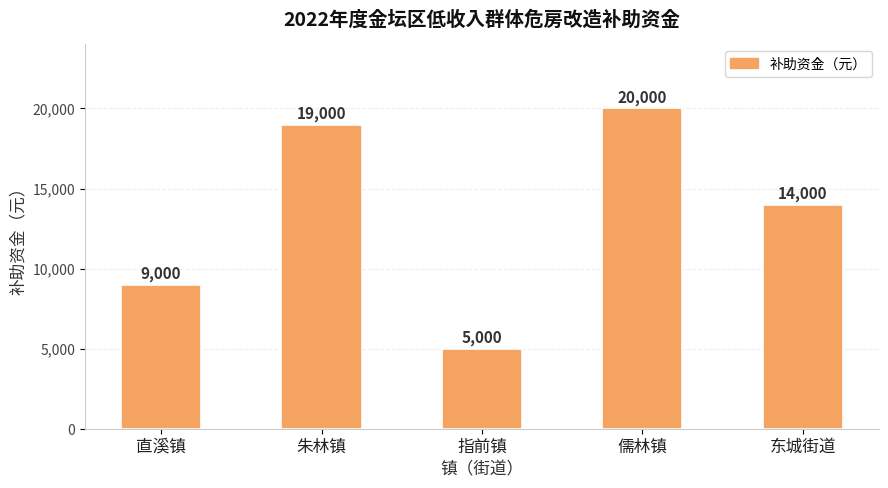

List the labels in order of value, smallest first.

指前镇, 直溪镇, 东城街道, 朱林镇, 儒林镇